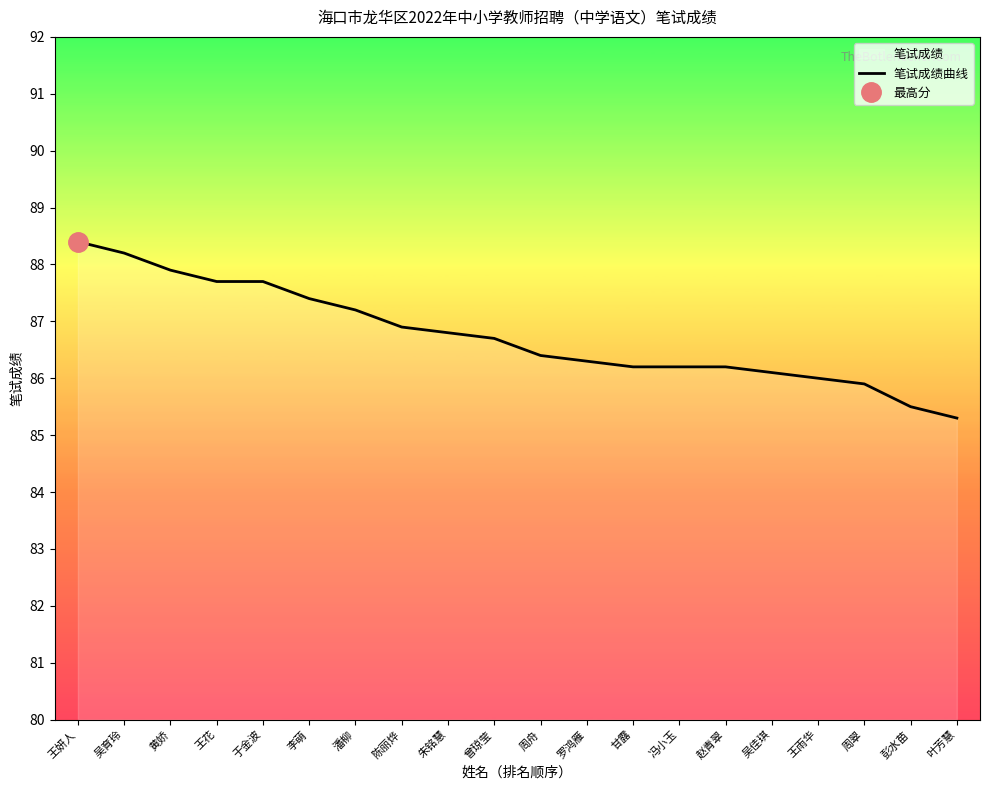

What position from the left is 王花?

4